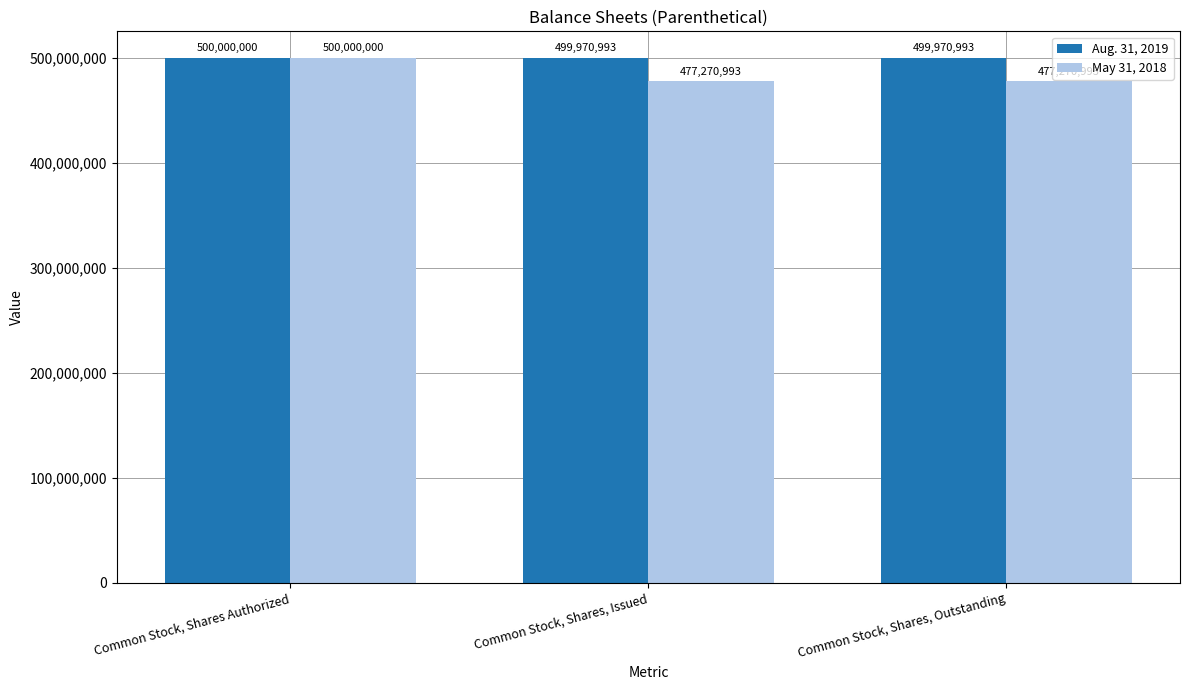

True or false: May 31, 2018 has a value of 477270993 at Common Stock, Shares, Issued.

True